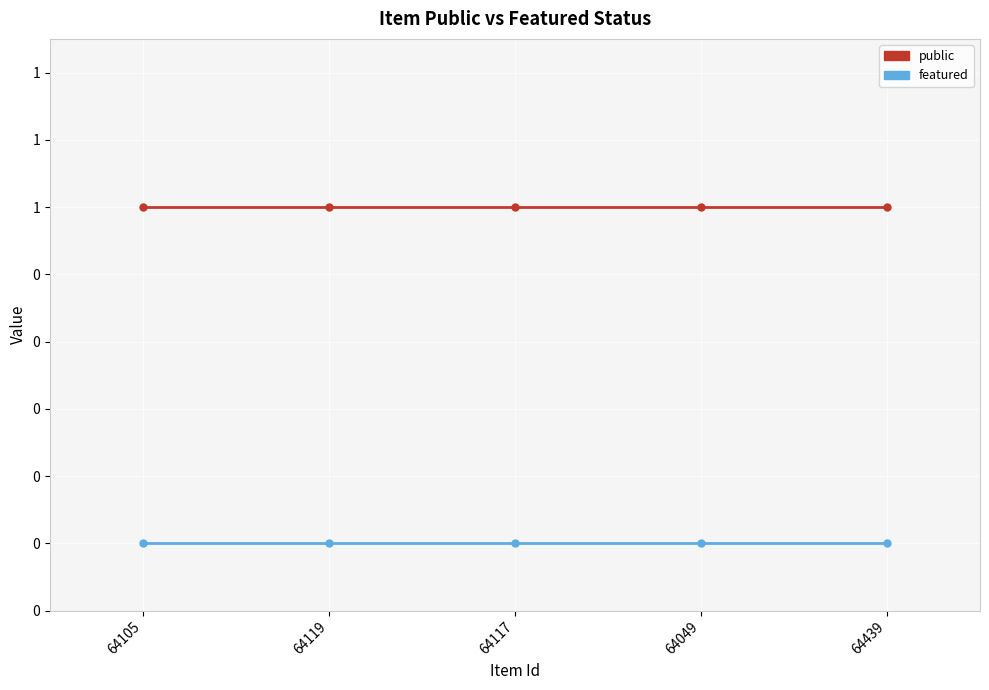

Reading left to right, list all the values displayed in this chart.

public: 64105=1	64119=1	64117=1	64049=1	64439=1
featured: 64105=0	64119=0	64117=0	64049=0	64439=0